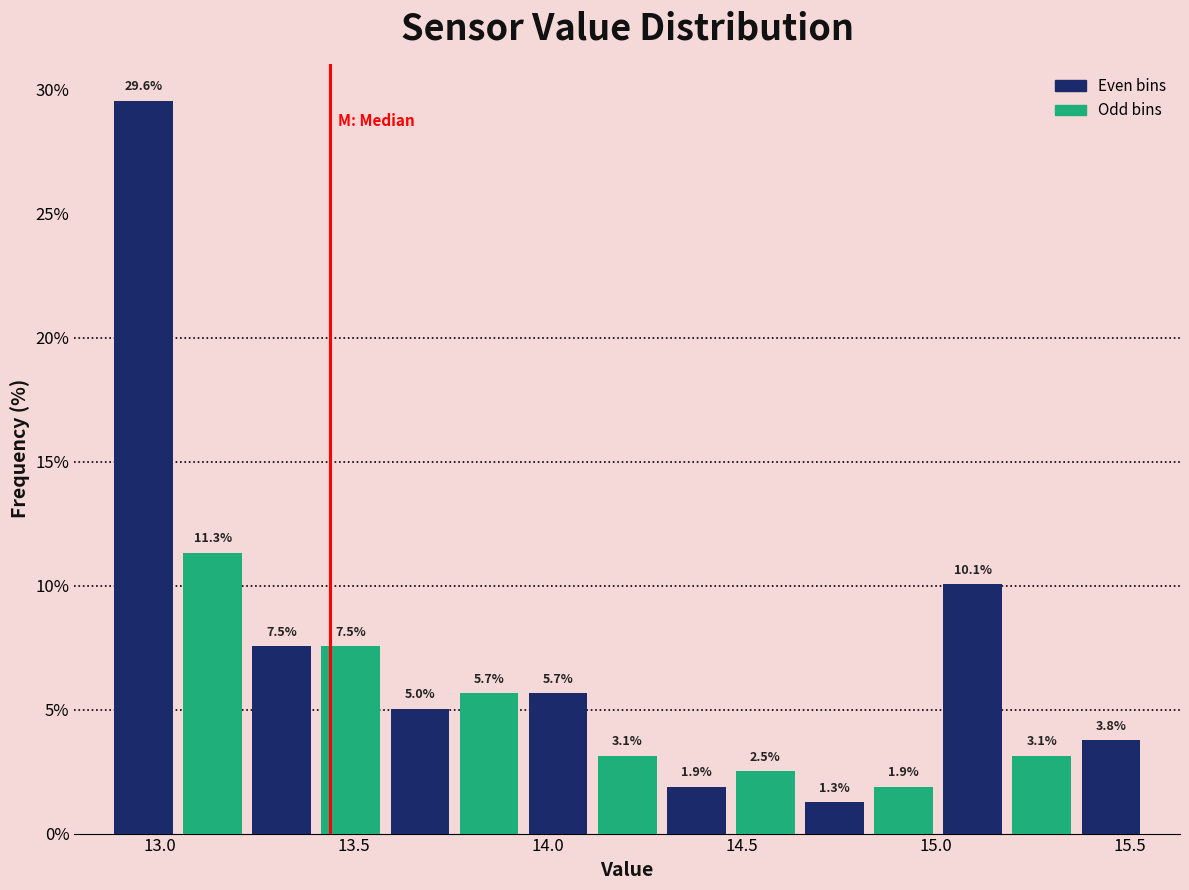

Around what value on the x-axis is the tallest bar? Give the approximate position of its centre, as read against the axis.

12.95